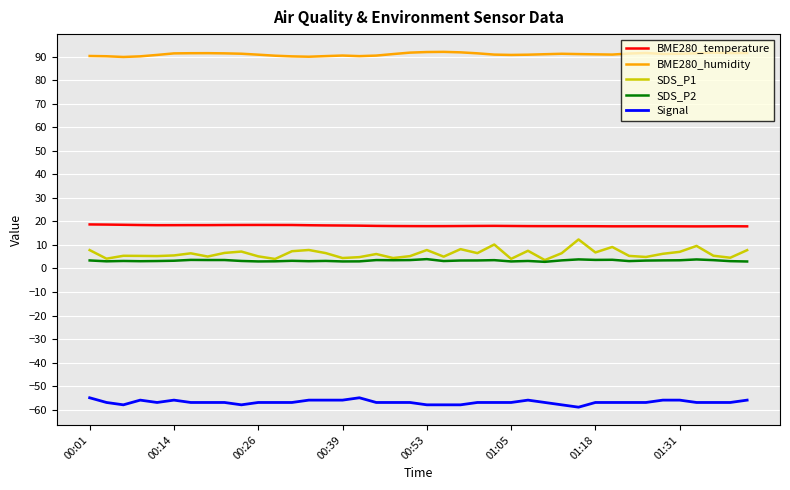

What is the sum of all BME280_humidity values?

3644.8